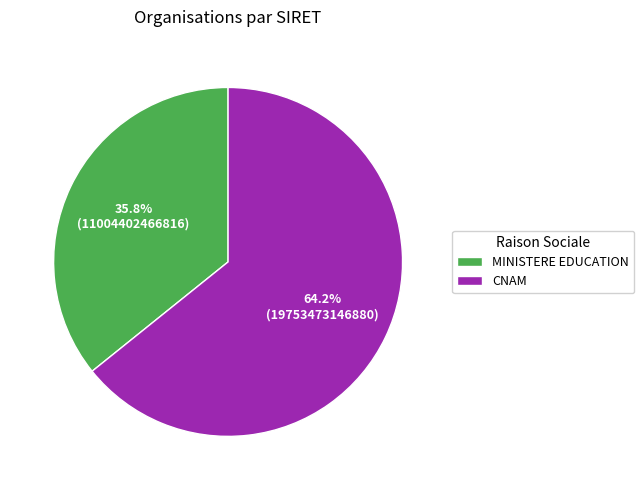

Rank the categories by value from highest to lowest.

CNAM, MINISTERE EDUCATION